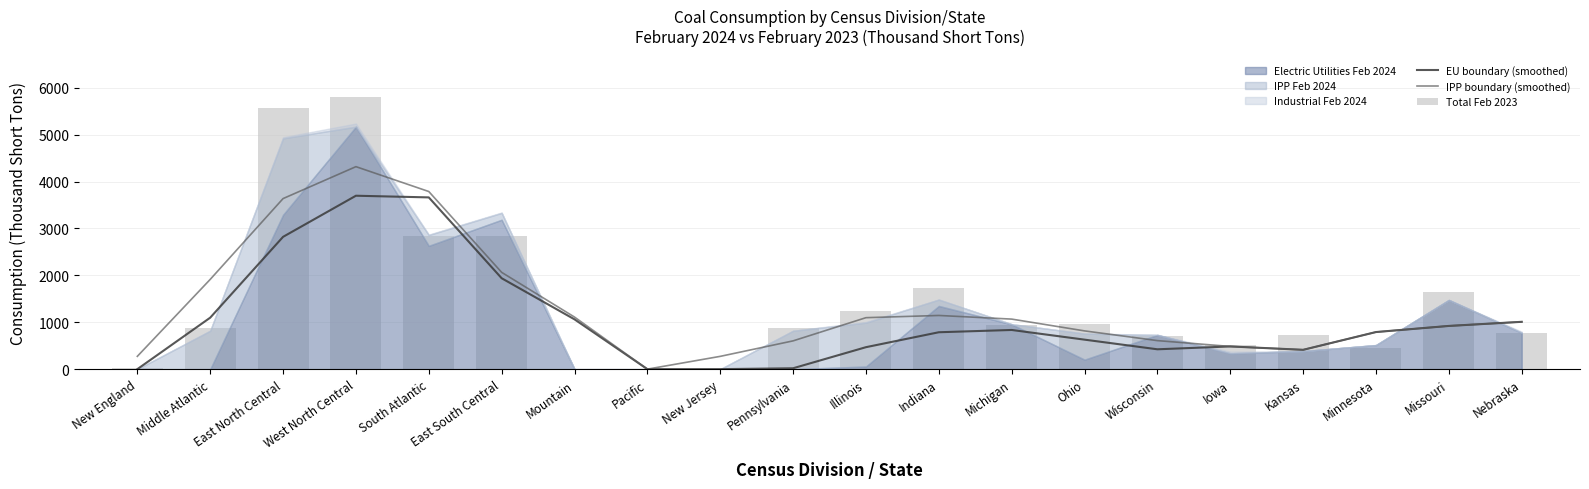

True or false: EU boundary (smoothed) has a value of 1061.7 at Mountain.

True